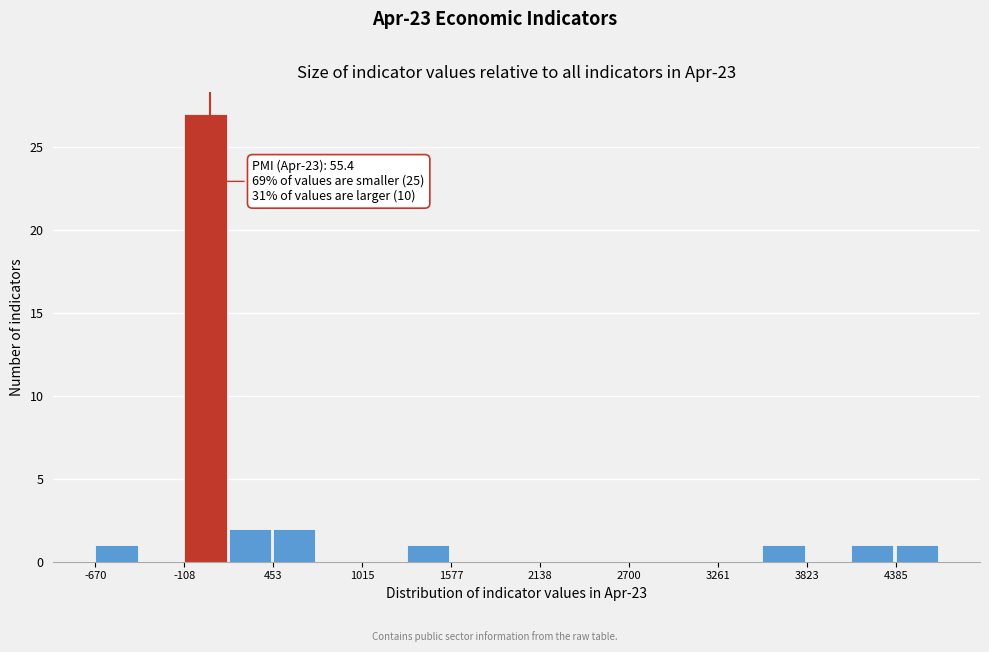

Around what value on the x-axis is the tallest bar? Give the approximate position of its centre, as read against the axis.

0